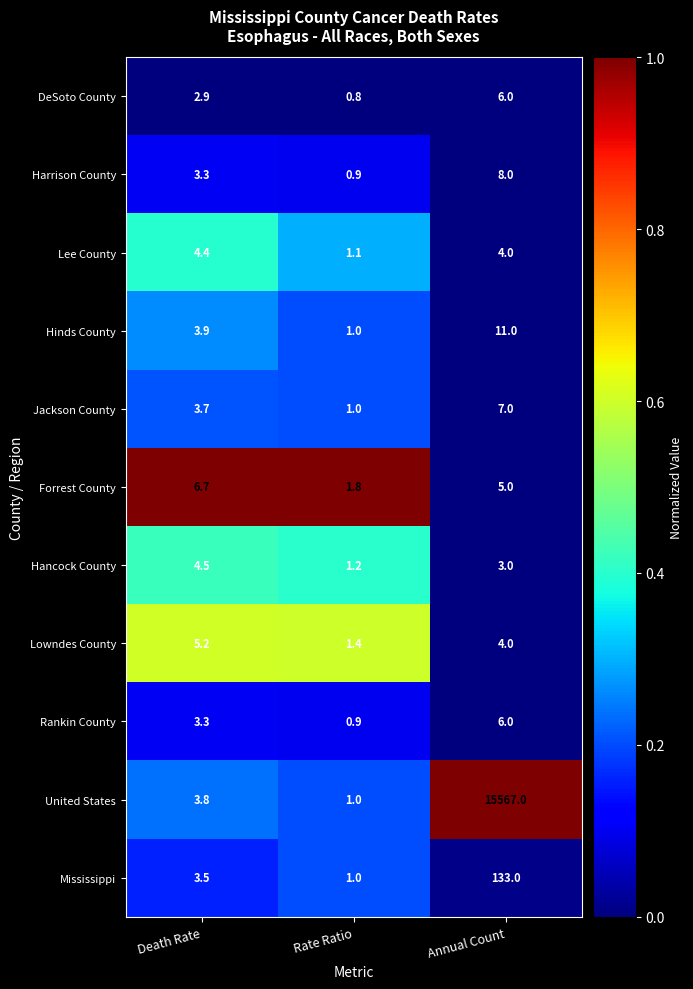

Which series has the largest range (max minus min)?

United States